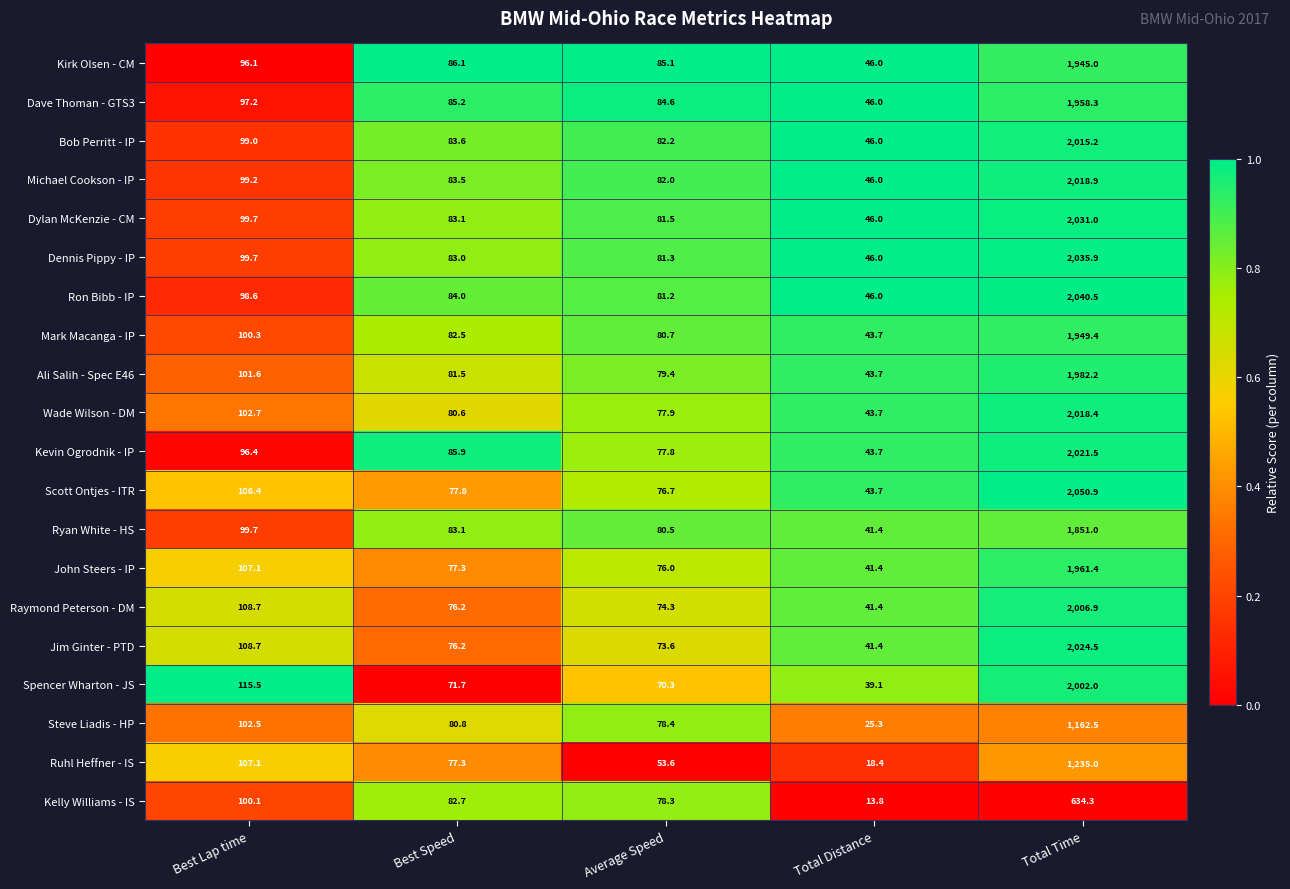

The value of Jim Ginter - PTD at Total Time is 2024.5. True or false?

True